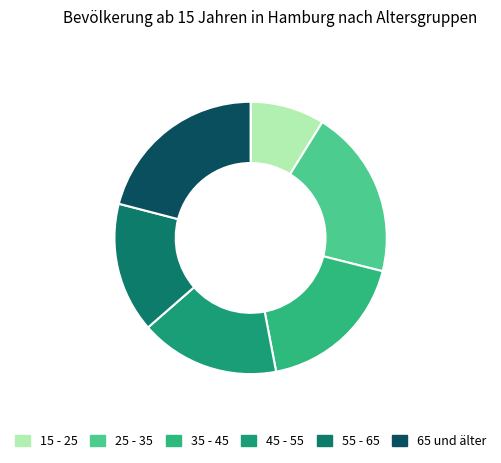

Count the number of slices in the pie.

6